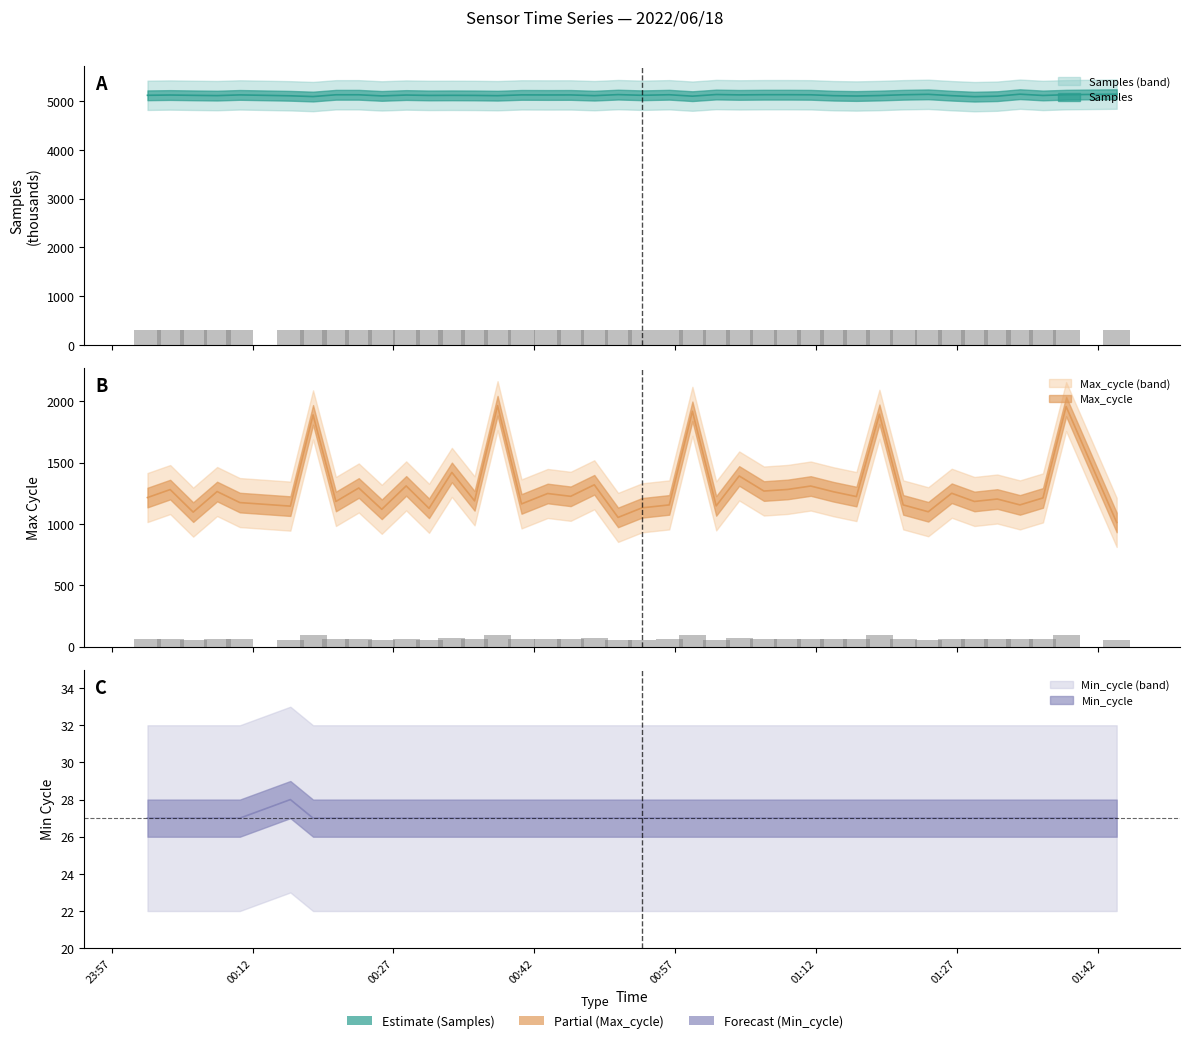

What is the maximum value shown in the chart?

5139.6